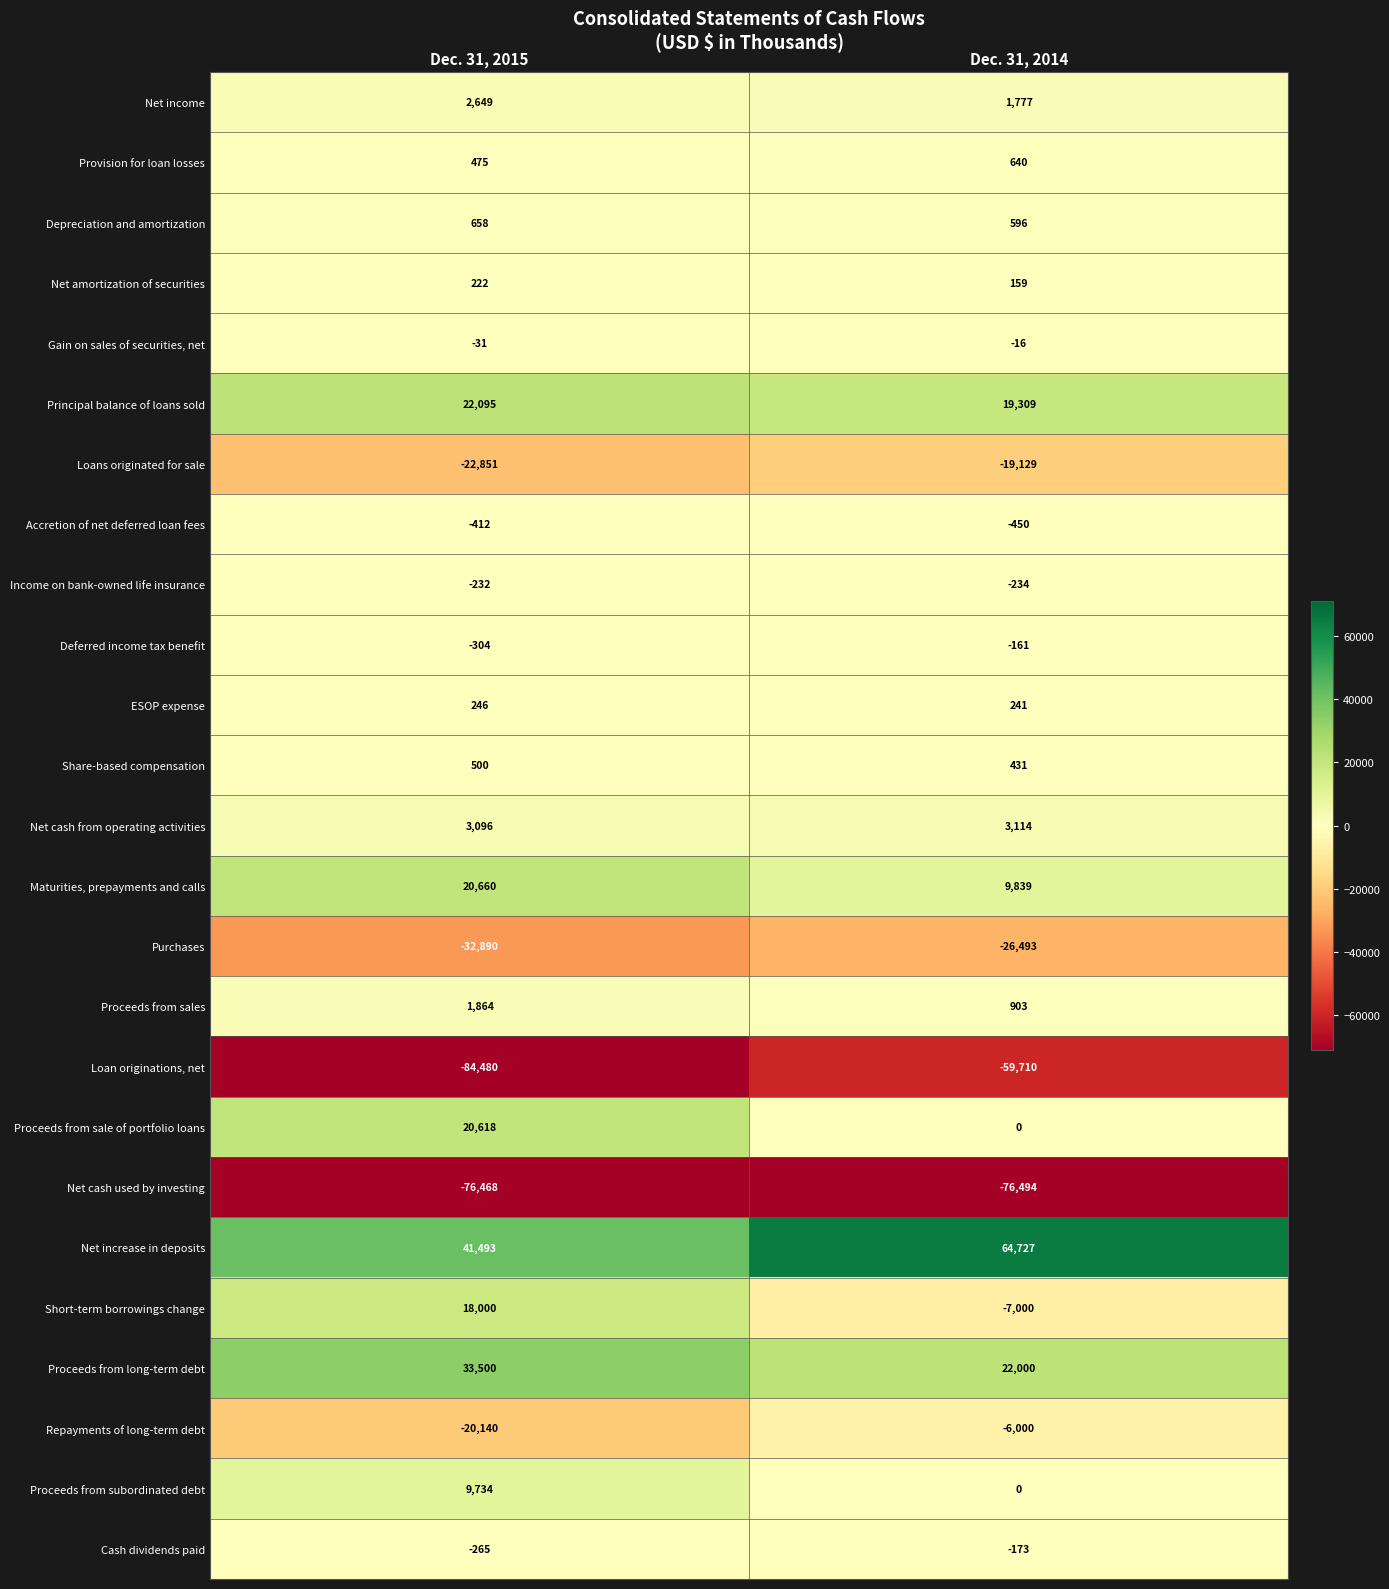

Which series has the widest spread of values?

Short-term borrowings change